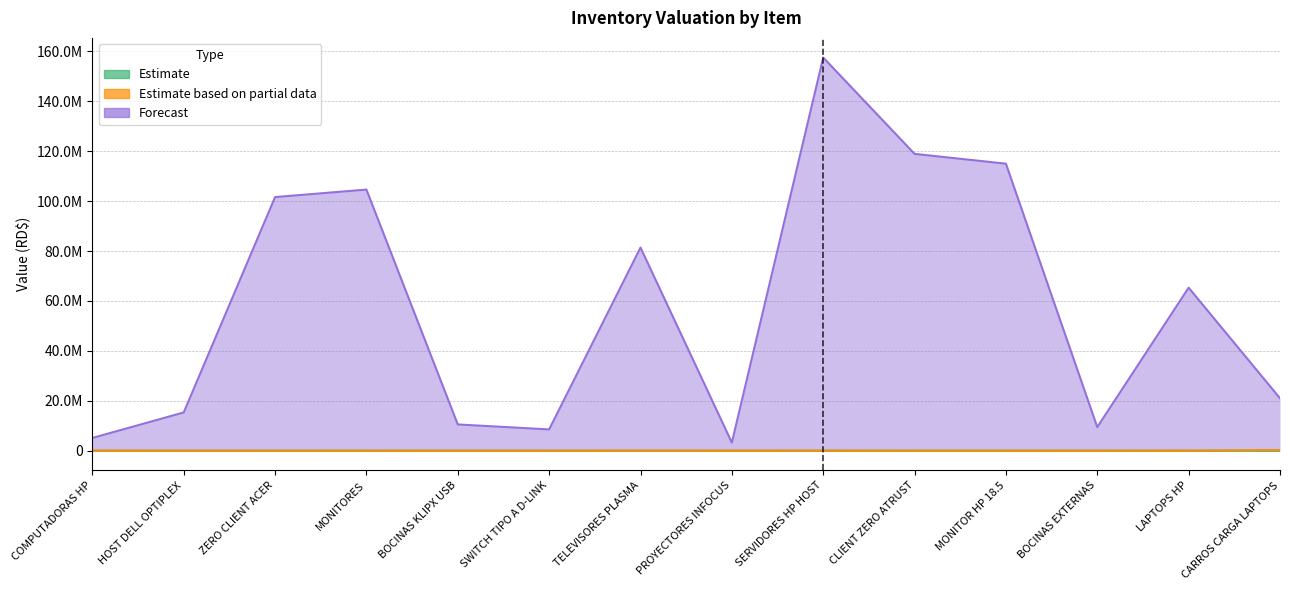

True or false: Forecast and Estimate based on partial data intersect in this chart.

False